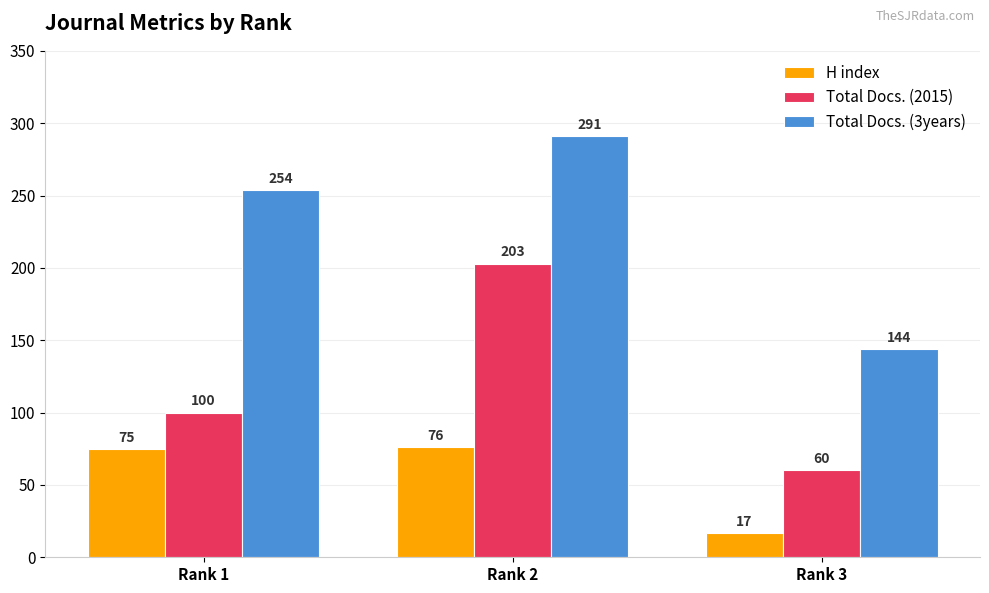

Which label corresponds to the smallest value in the chart?

Rank 3